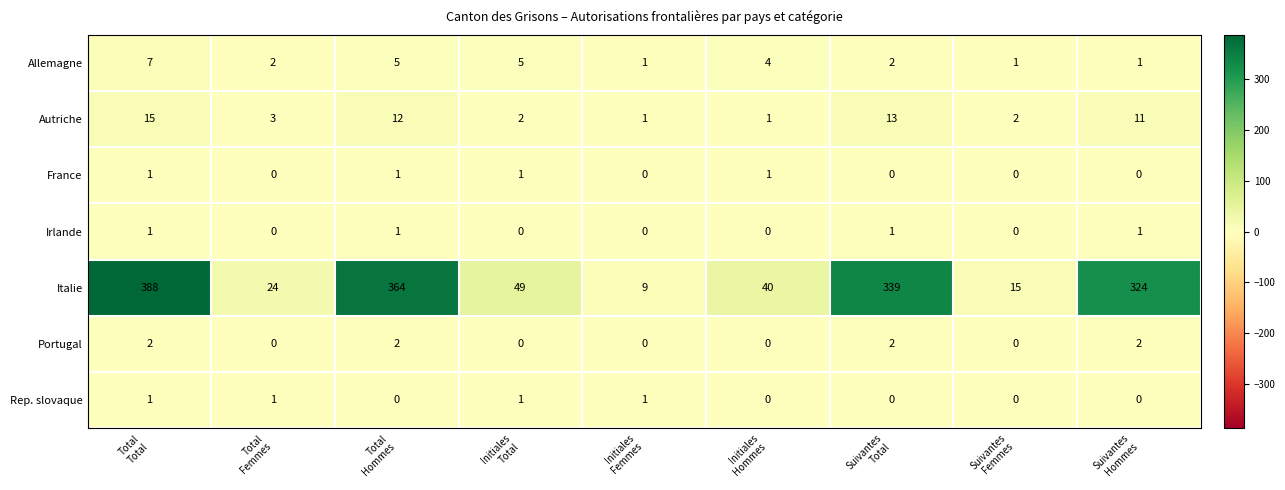

Count the number of categories in the chart.

9